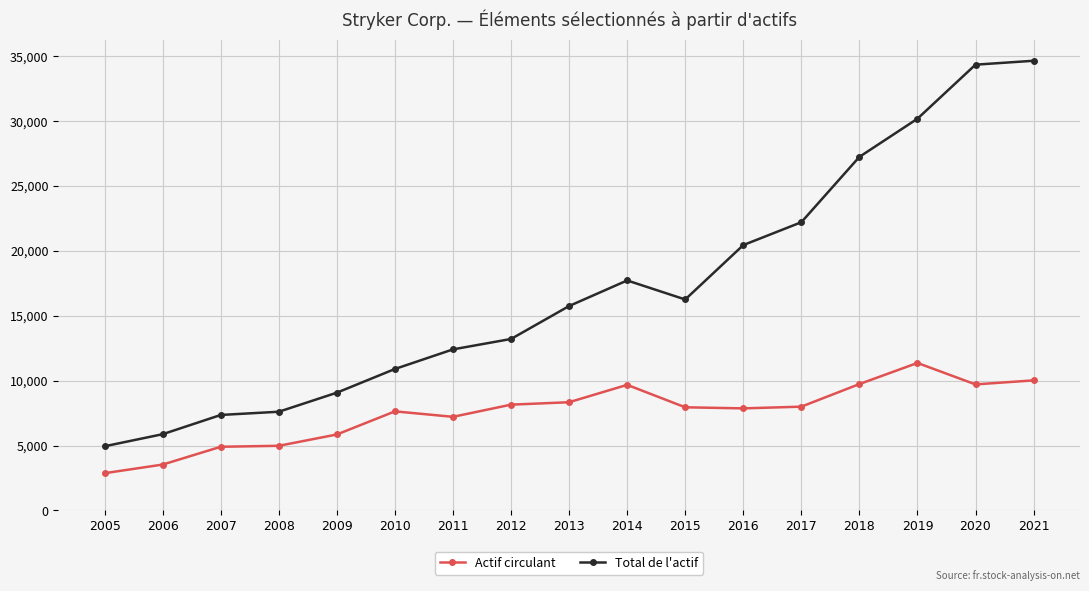

What is the difference between the maximum and minimum values in the Actif circulant series?

8490